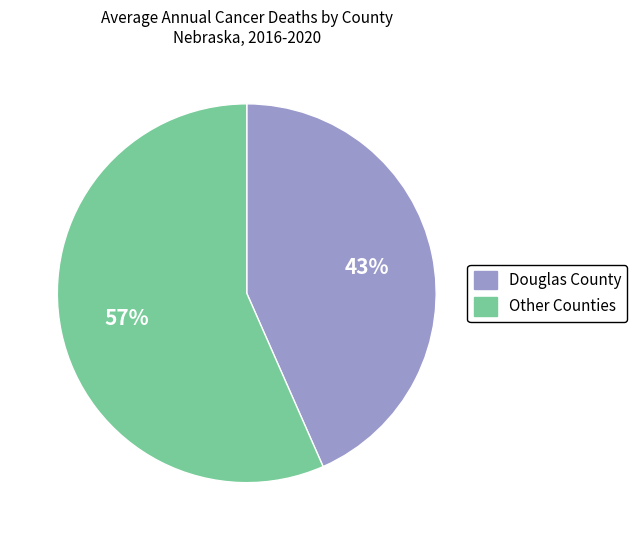

To the nearest percent, what is the average slice percentage?

50%